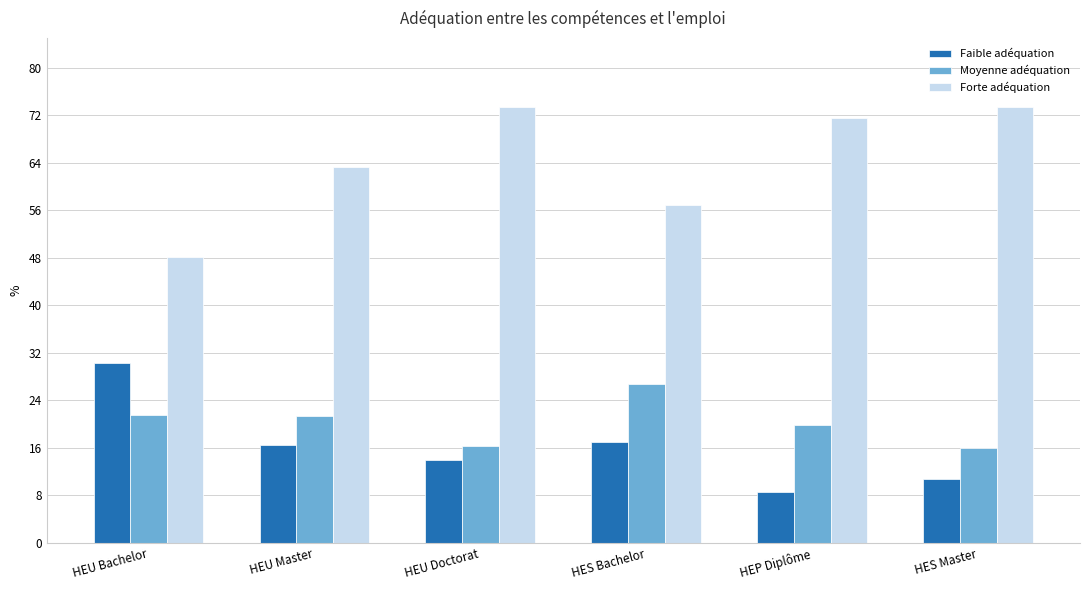

What position from the right is HEU Master?

5